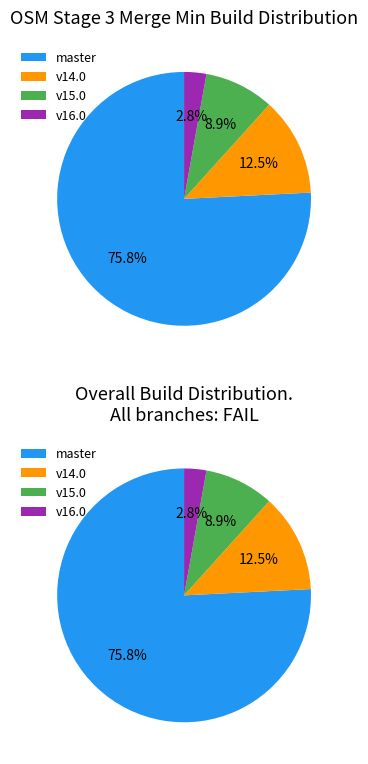

Which slice represents more than half of the pie?

osm-stage_3-merge/master